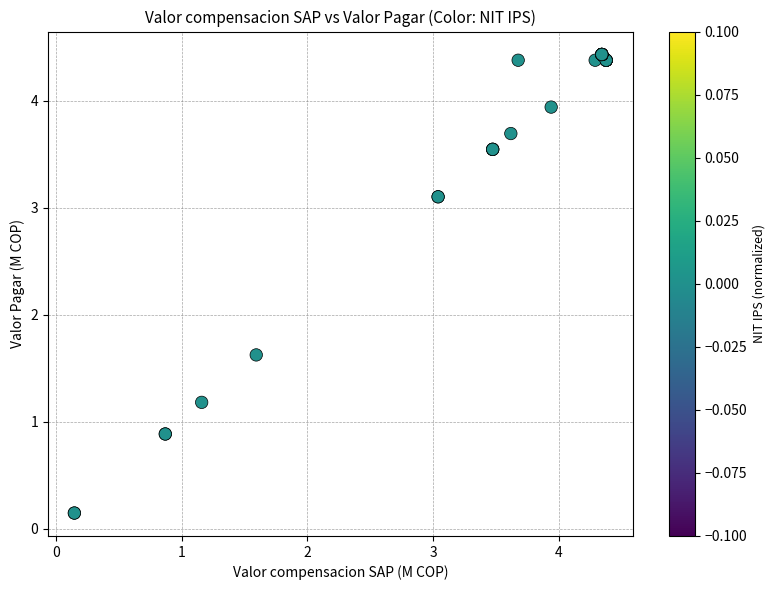

What Y value in the scatter plot is closest to 2?

1.6